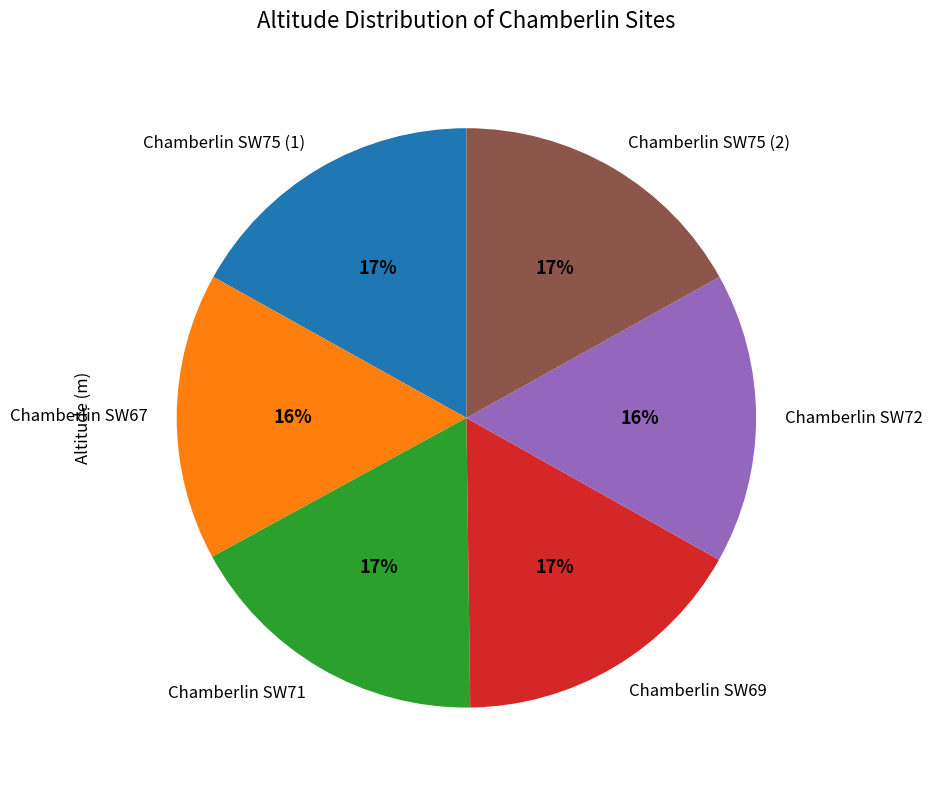

Approximately how many times larger is the value at Chamberlin SW71 compared to Chamberlin SW69?

1.0